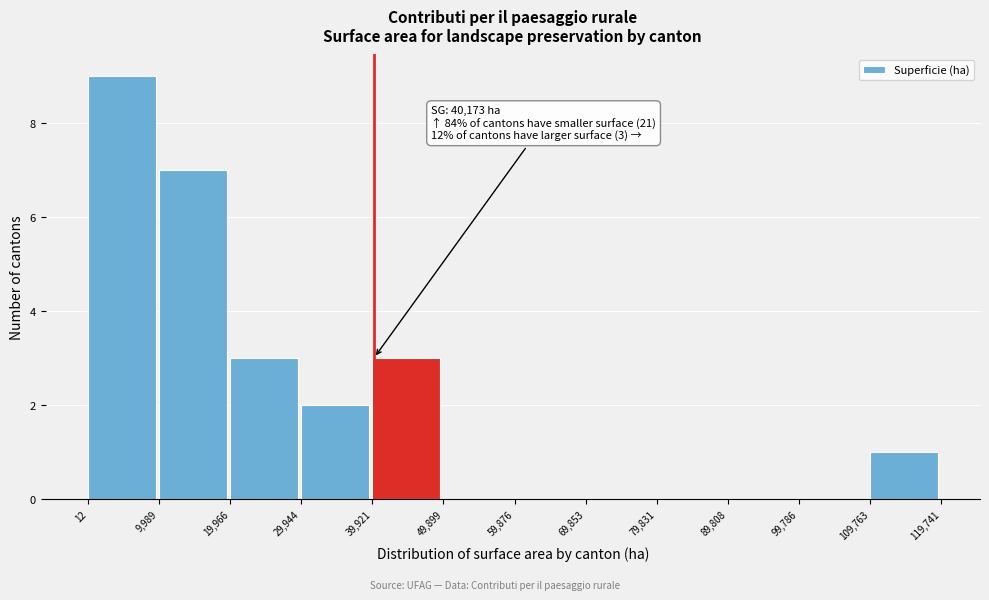

Which range on the x-axis has the tallest bar?

12 to 9,989